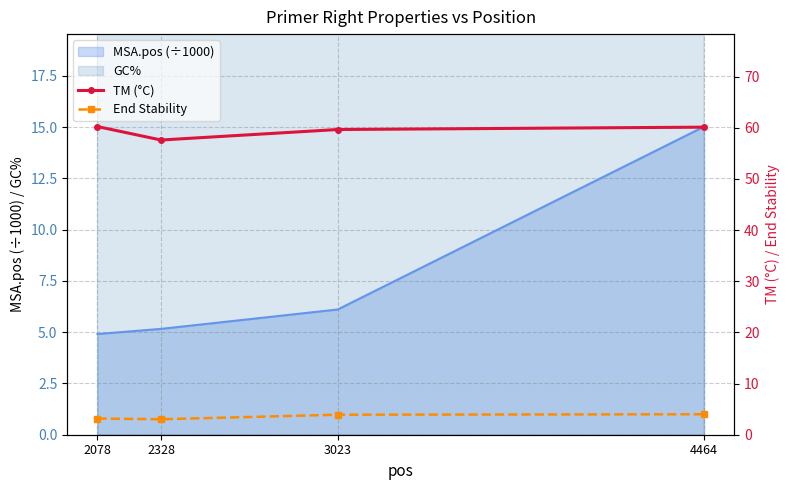

Is it true that MSA.pos (÷1000) equals 9.5 at 3023?

False